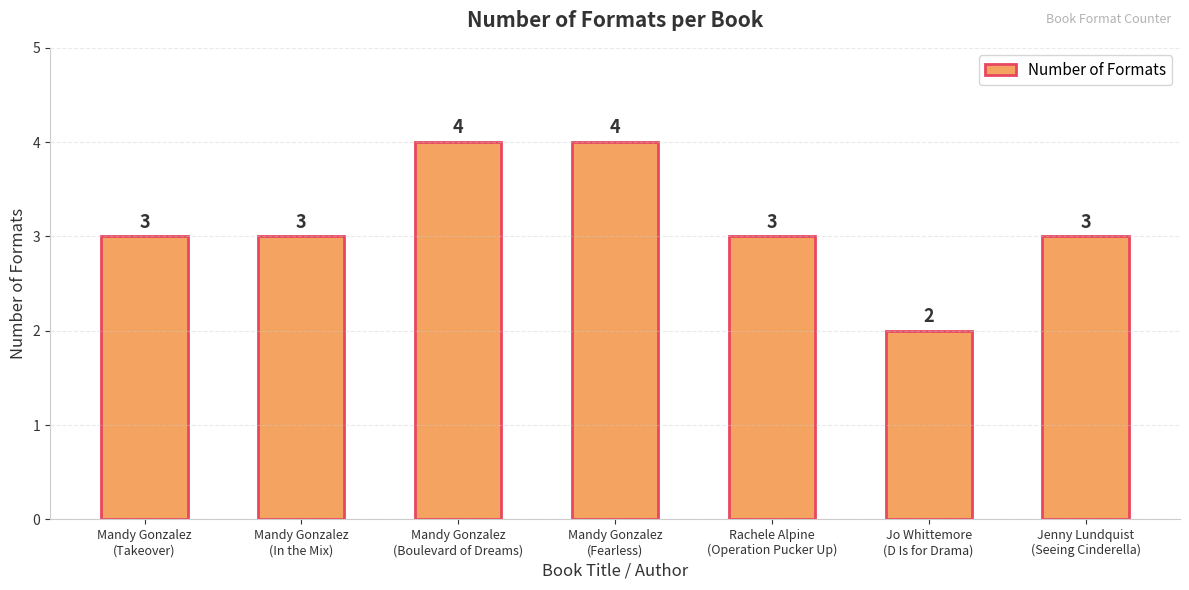

How many values are between 3 and 4?

6